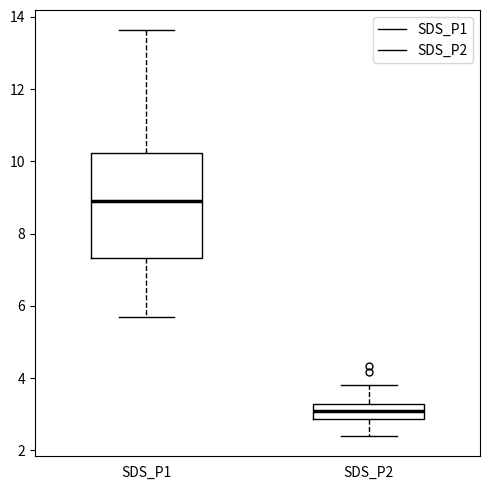

Reading left to right, read every box against the y-axis: the position of its median line, the range the box covers, and the ends of its whiskers. The values are not printed on the chart, so give them approximately, as read against the axis.

SDS_P1: median 9.0, box 7.4 to 10.2, whiskers 5.8 to 13.6
SDS_P2: median 3.2 (inside the box), box 2.8 to 3.2, whiskers 2.4 to 3.8